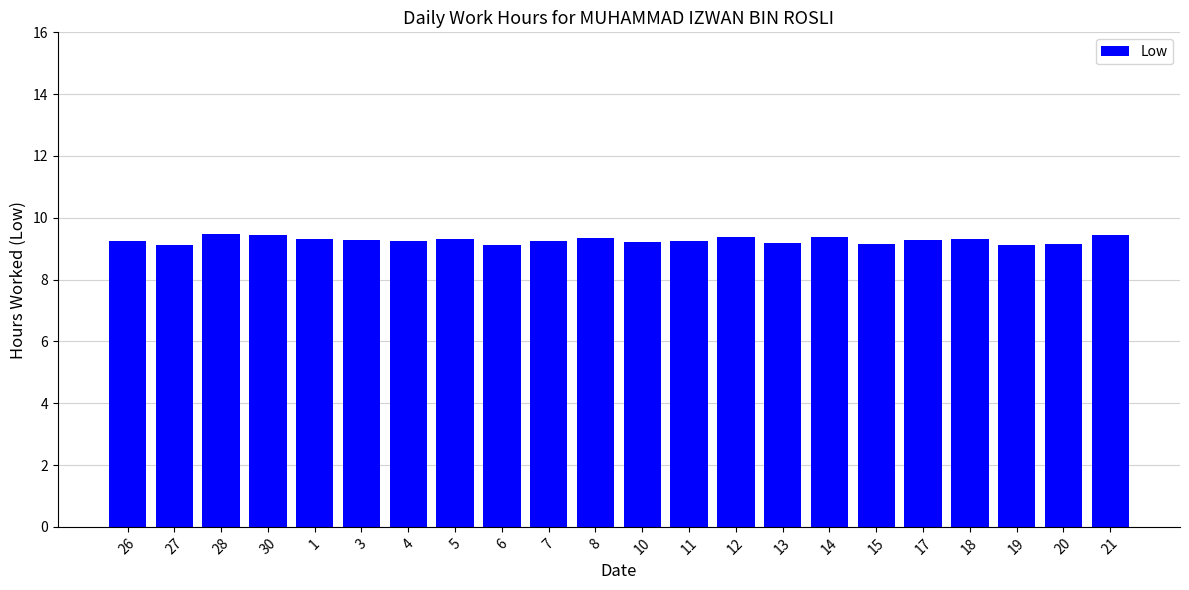

What position from the right is 20?

2